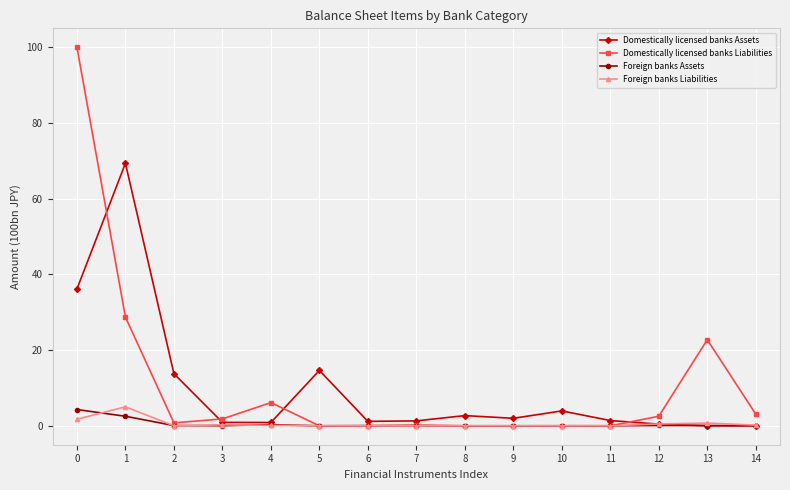

How many distinct data groups are displayed?

4